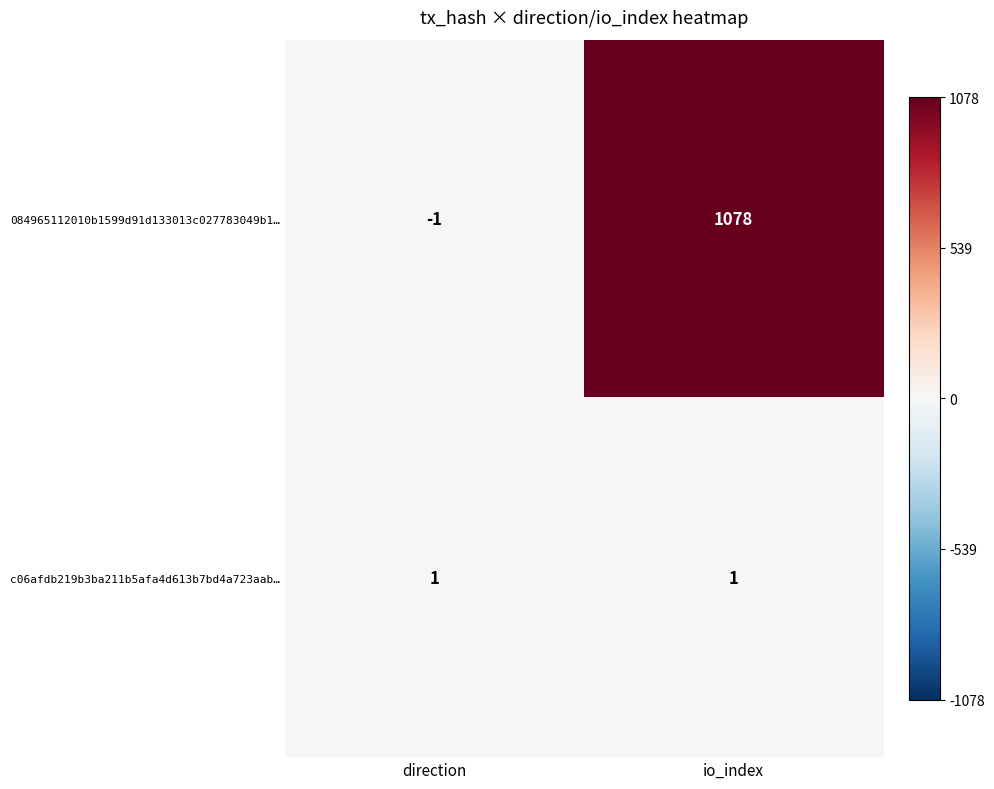

Rank the series by their average value, from lowest to highest.

c06afdb219b3ba211b5afa4d613b7bd4a723aab…, 084965112010b1599d91d133013c027783049b1…